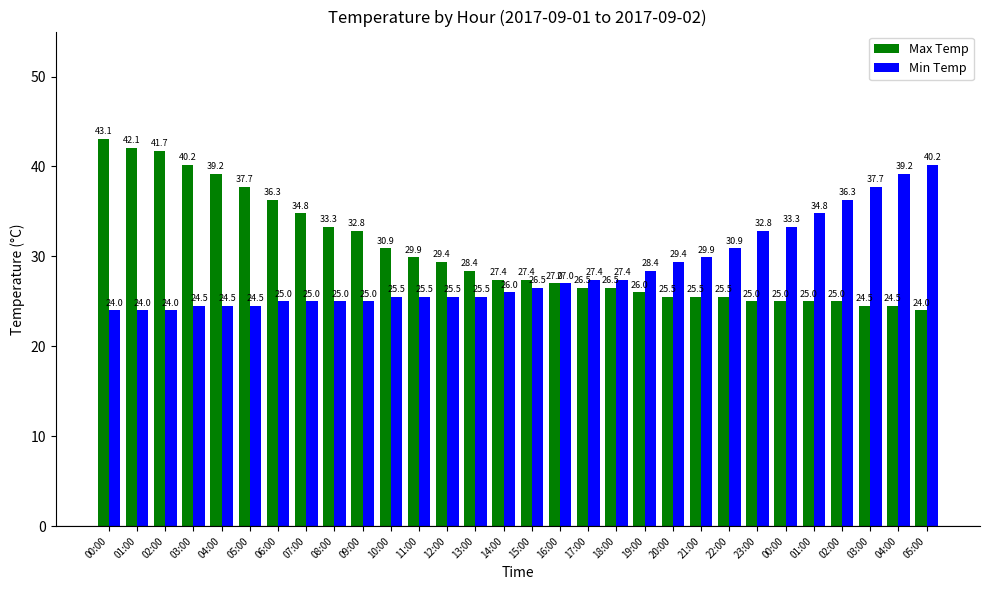

What is the approximate value of Min Temp at 13:00?

25.5